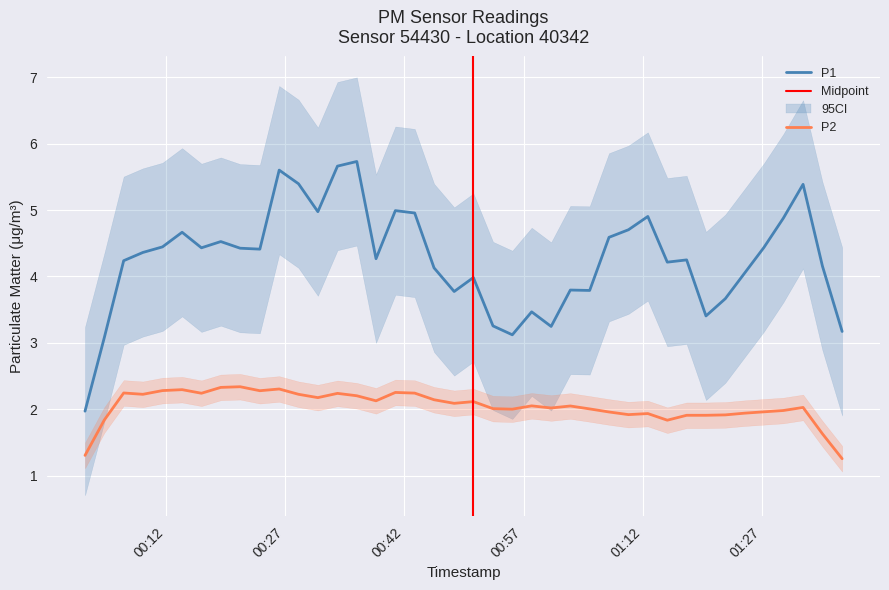

True or false: P2 and P1 cross at least once.

False